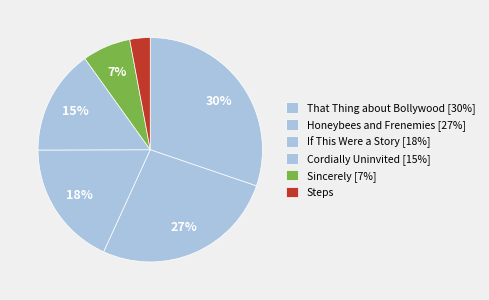

How many slices are in this pie chart?

6